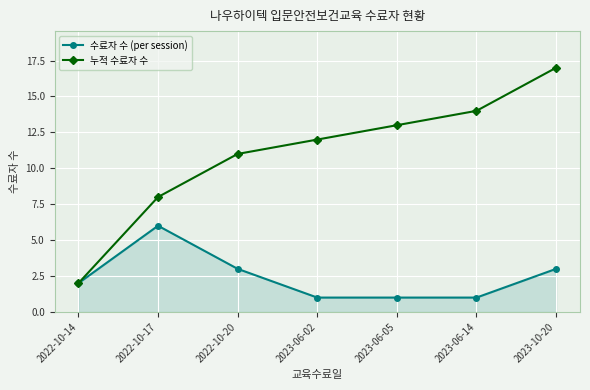

What is the minimum value for 누적 수료자 수?

2